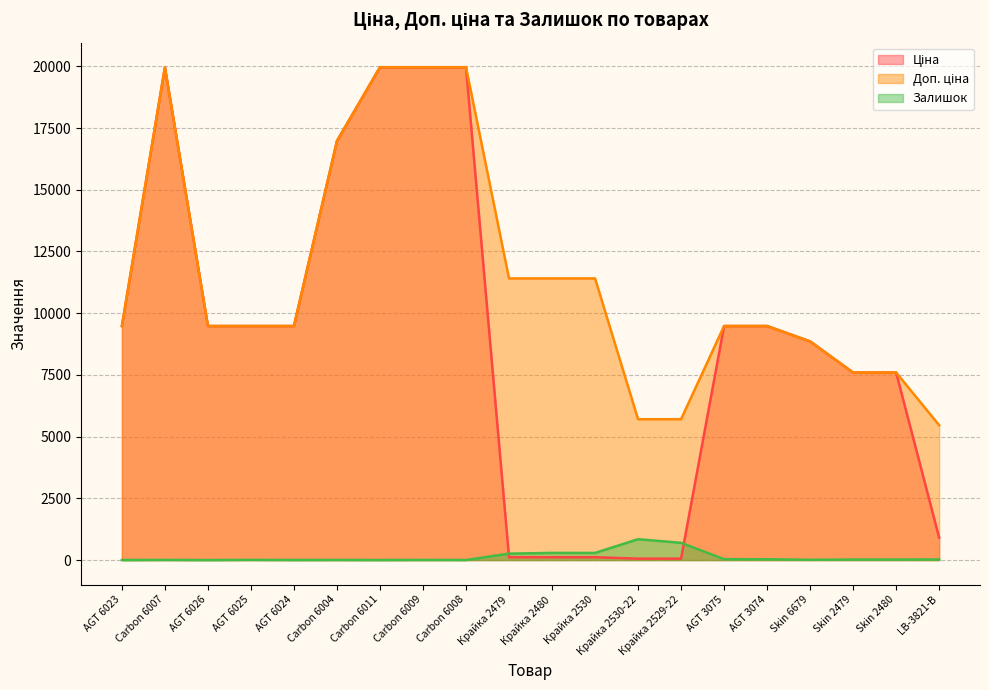

At which label does Доп. ціна first exceed 9480?

AGT 6023